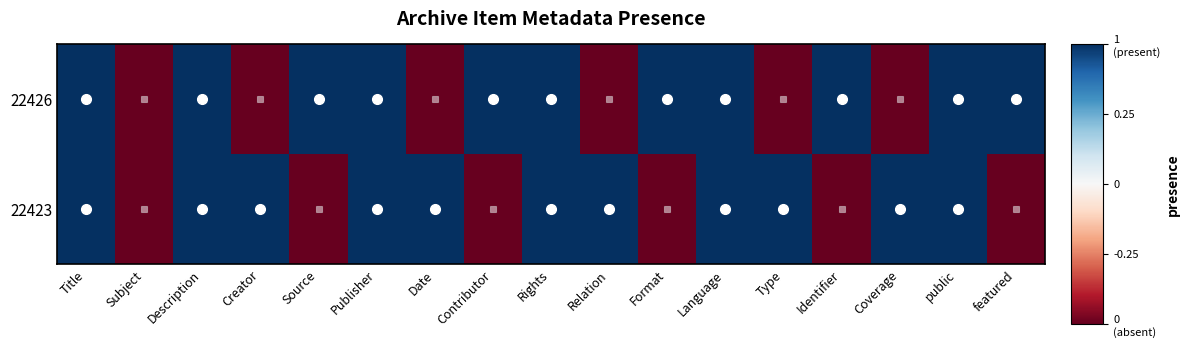

Which series has the largest range (max minus min)?

22423